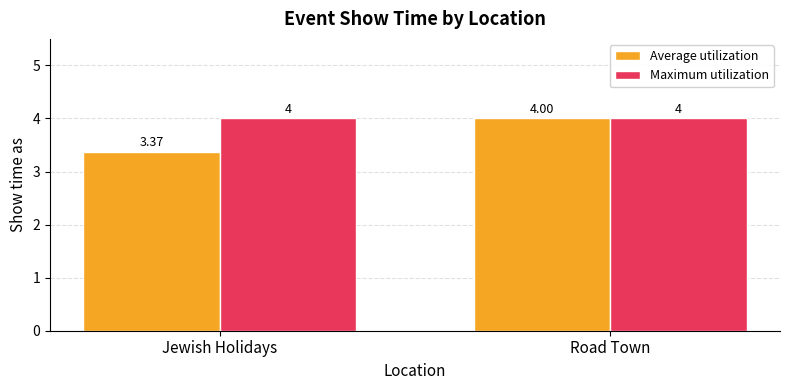

Rank the categories by Average utilization value from highest to lowest.

Road Town, Jewish Holidays